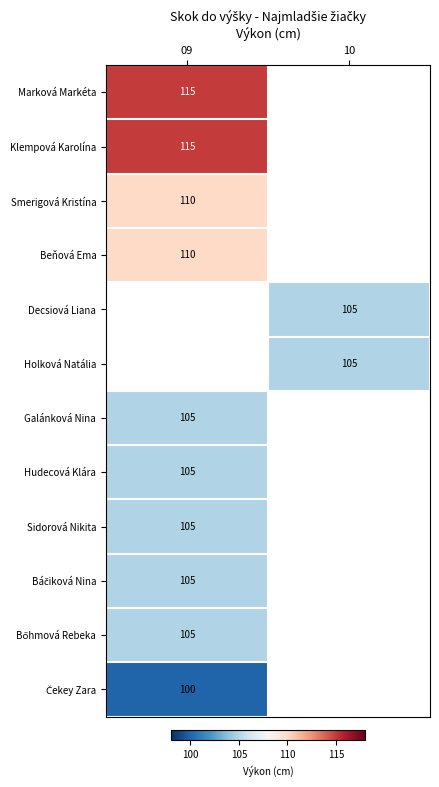

Is it true that Decsiová Liana equals 105 at 10?

True